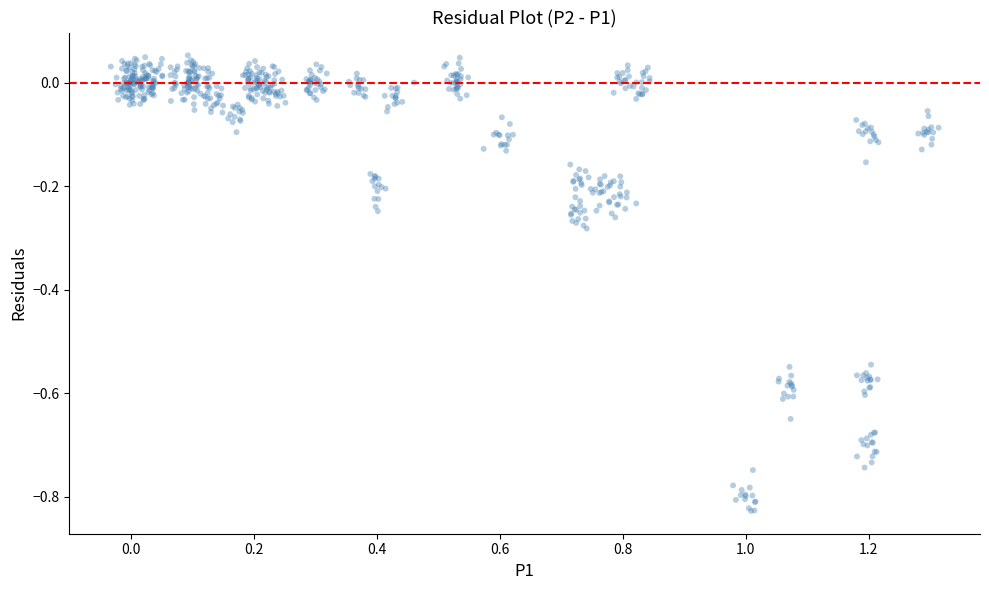

What is the range of Y values (max minus min)?

0.9